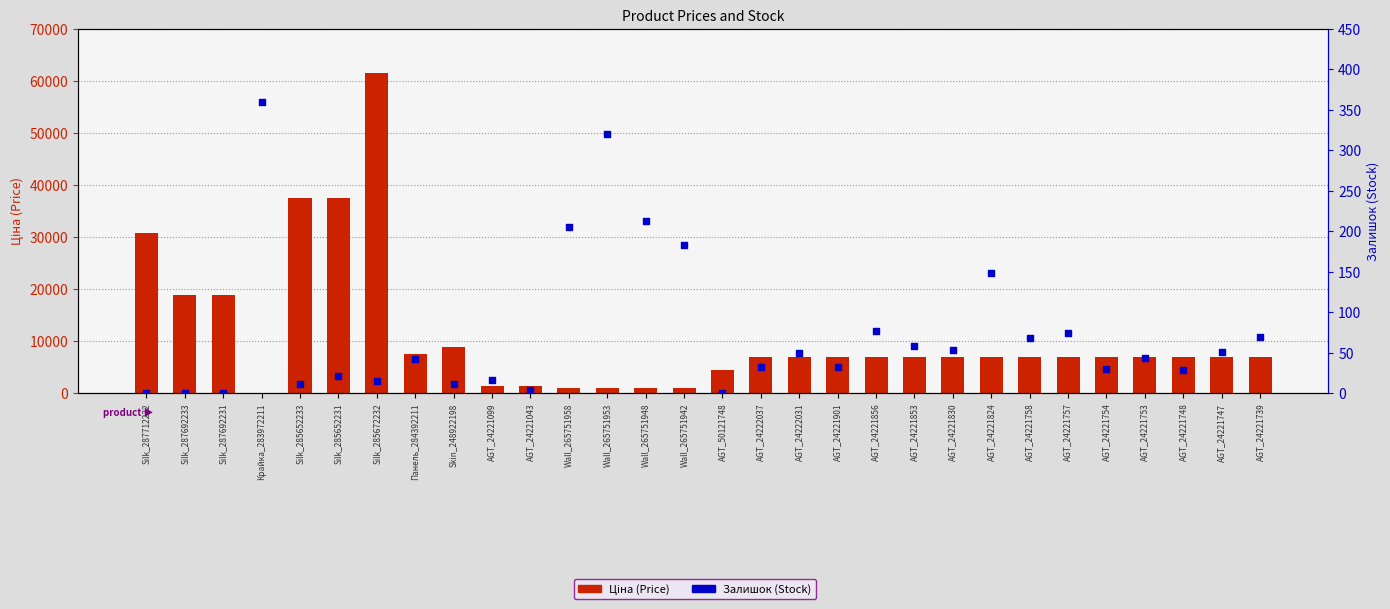

At which category is the sum across all series the highest?

Silk_285672232